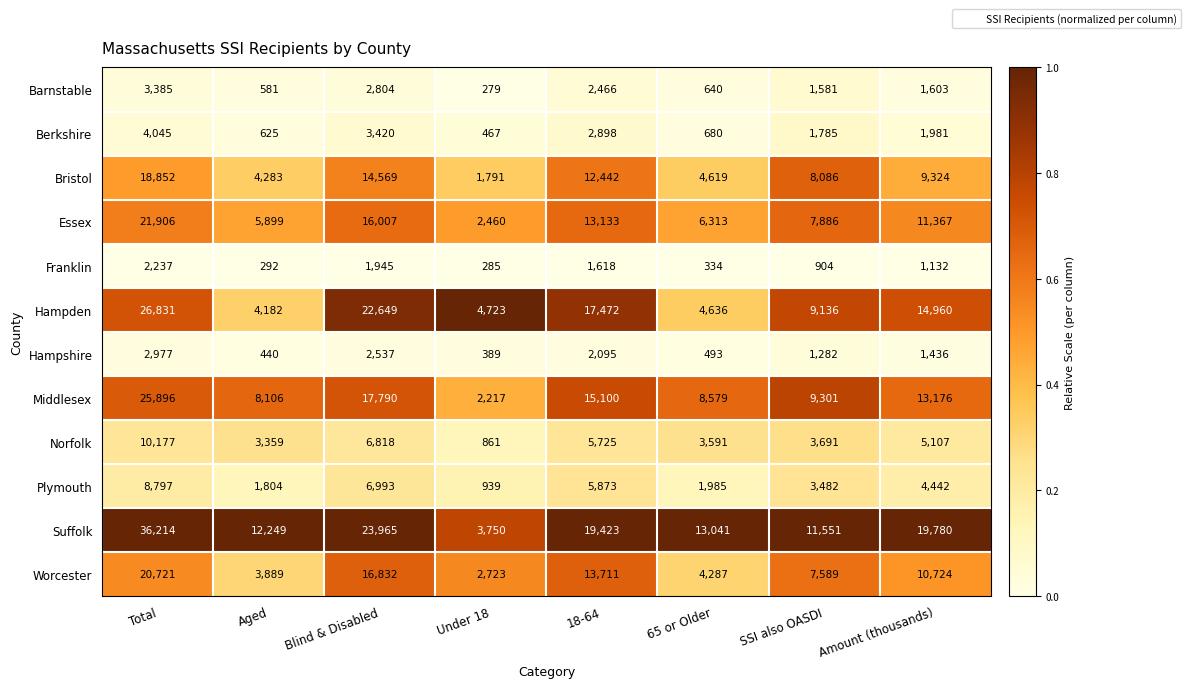

What is the difference between the second highest and minimum values in the Suffolk series?

20215